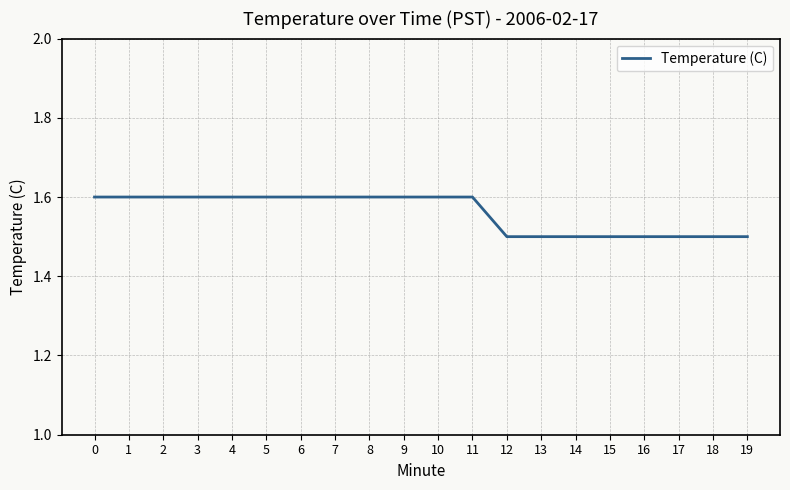

The value at 12 is 1.5. True or false?

True